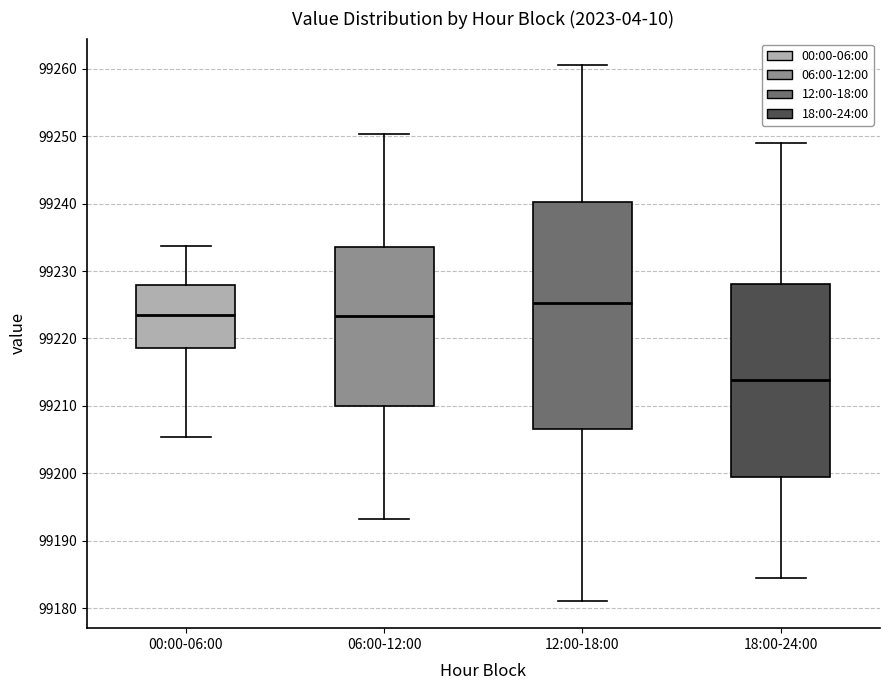

Comparing the boxes themselves (not the whiskers), which one is the tallest?

12:00-18:00